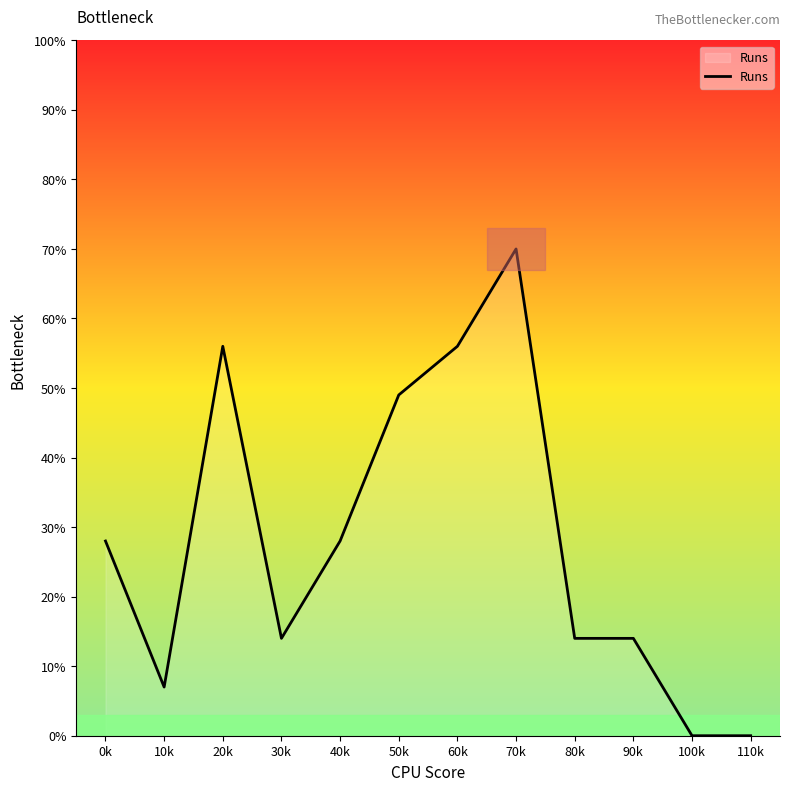

What position from the right is 90k?

3